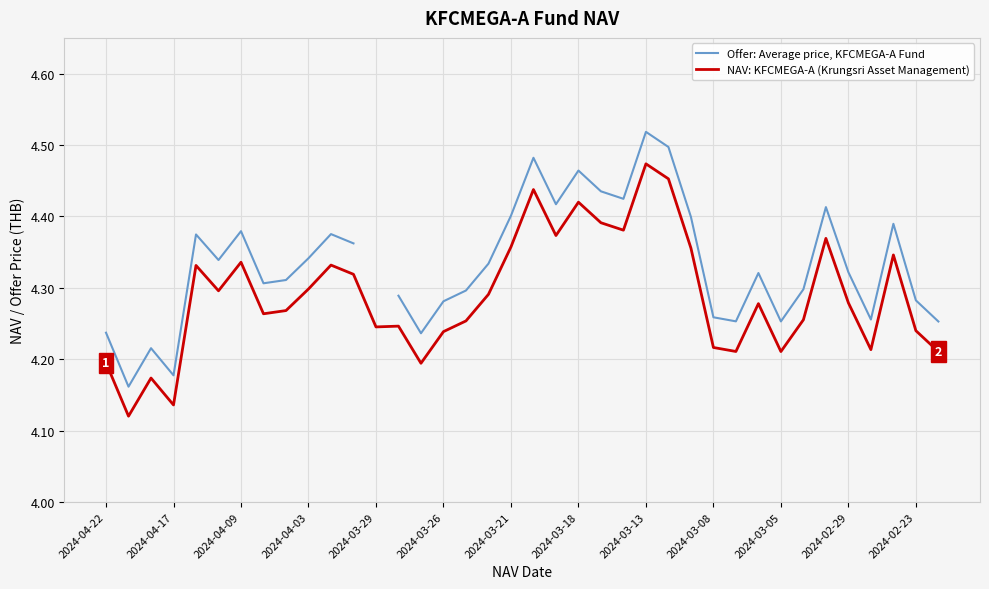

Is it true that Offer: Average price, KFCMEGA-A Fund equals 1.0 at 34?

False